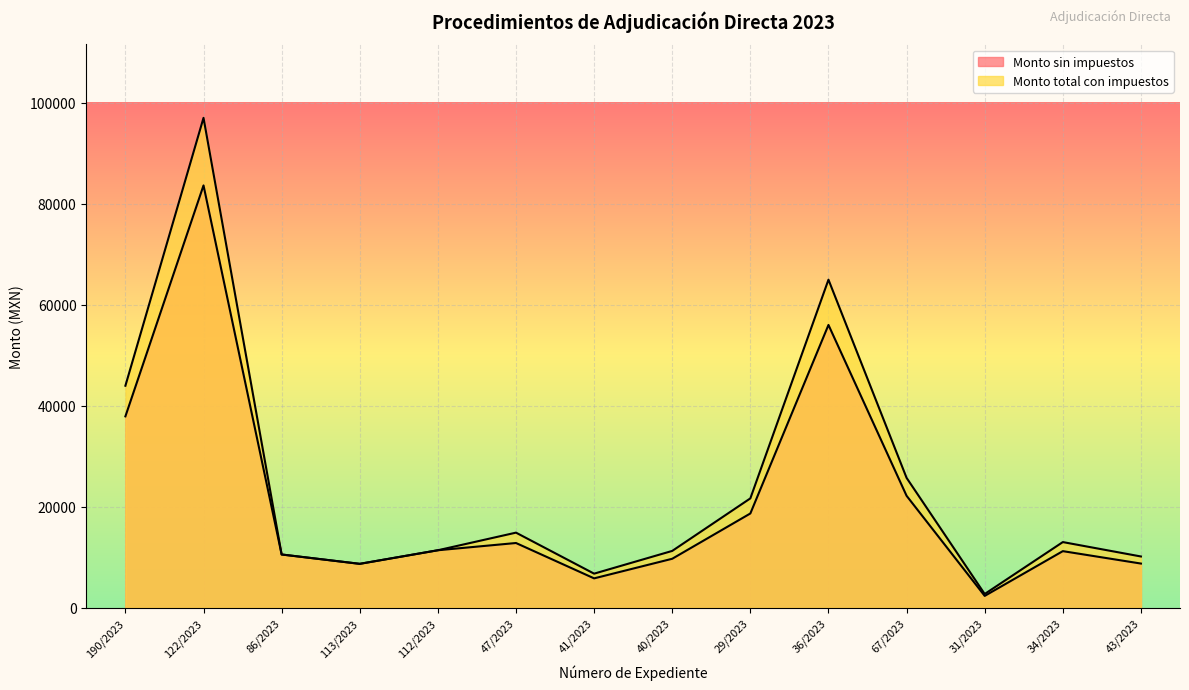

True or false: Monto sin impuestos and Monto total con impuestos intersect in this chart.

False